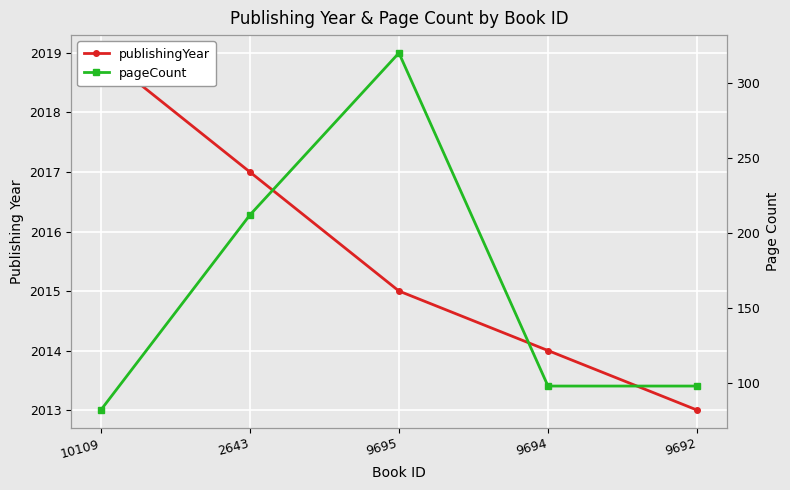

How many publishingYear values are between 2014 and 2017?

3